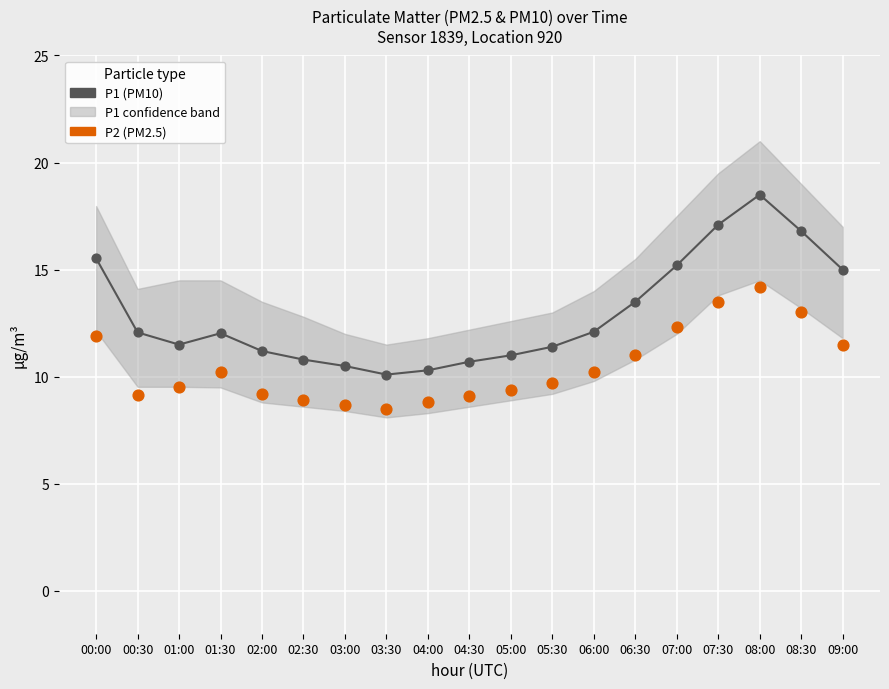

Which series reaches the minimum Y coordinate?

P2 (PM2.5)